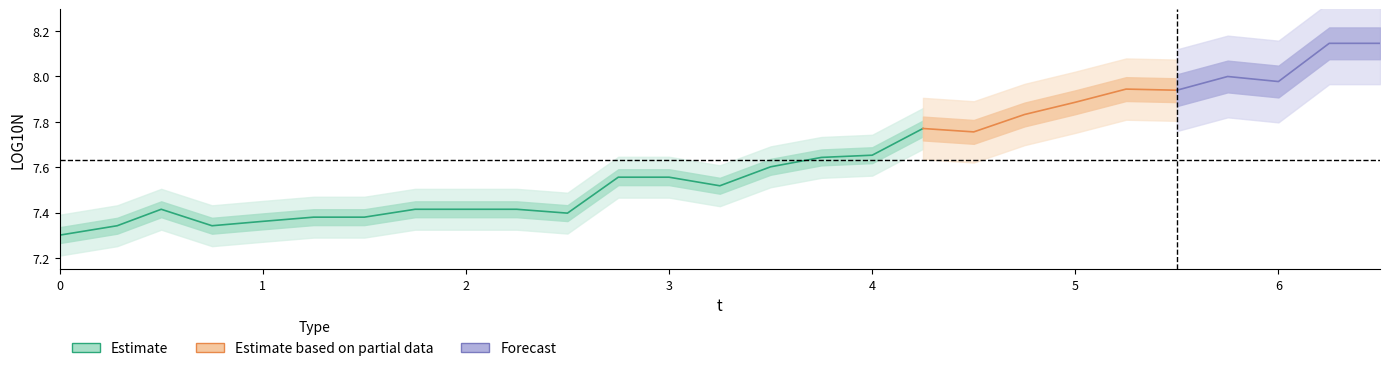

What position from the right is 13?

14